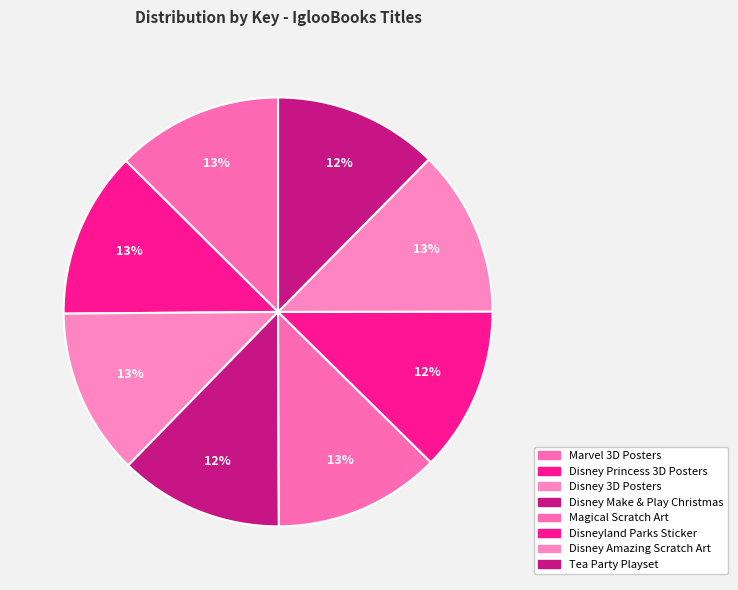

How many slices are in this pie chart?

8